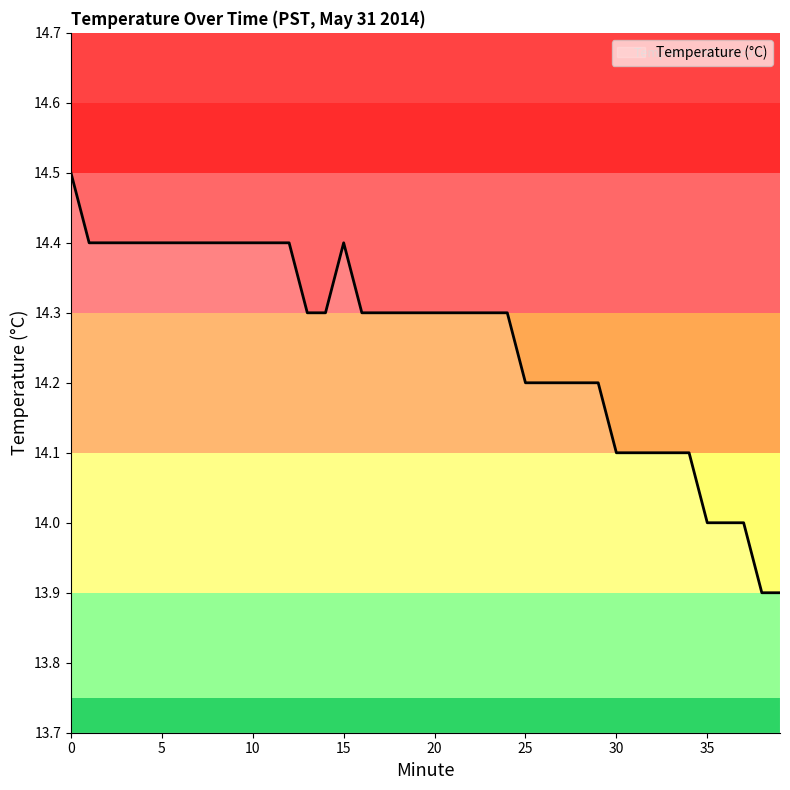

Count the number of data series in this chart.

1